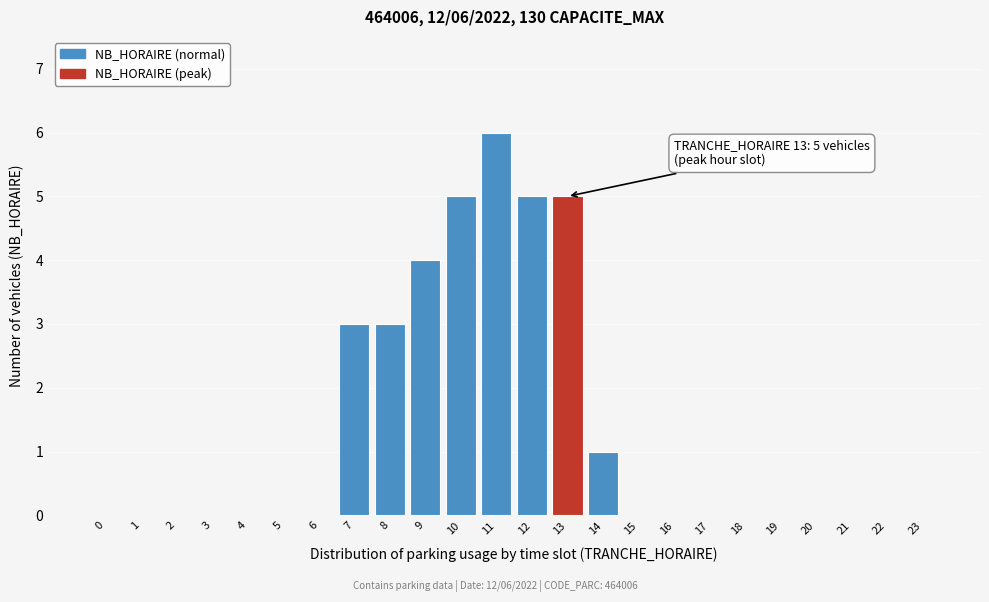

Reading left to right, transcribe all the data shown in this chart.

0=0	1=0	2=0	3=0	4=0	5=0	6=0	7=3	8=3	9=4	10=5	11=6	12=5	13=5	14=1	15=0	16=0	17=0	18=0	19=0	20=0	21=0	22=0	23=0